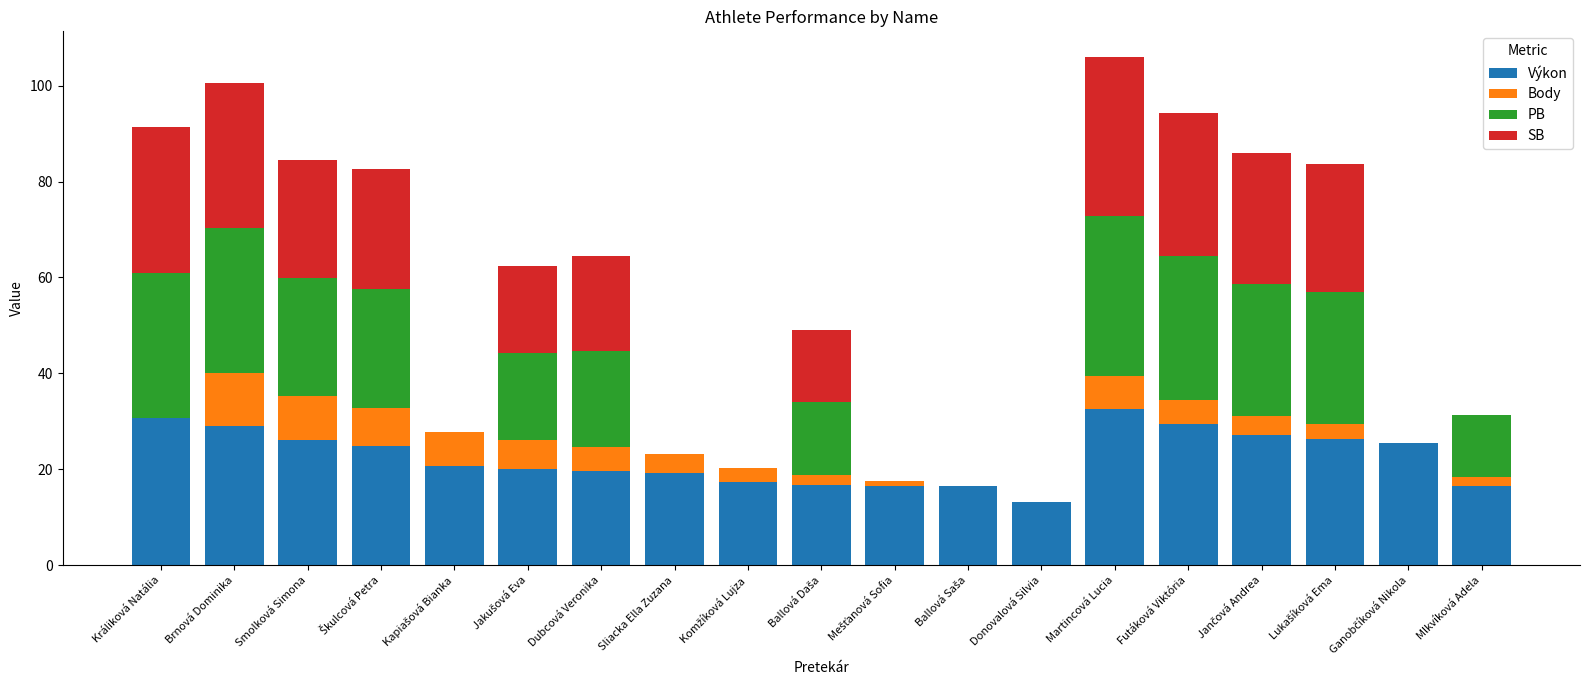

Is it true that Výkon equals 32.5 at Martincová Lucia?

True